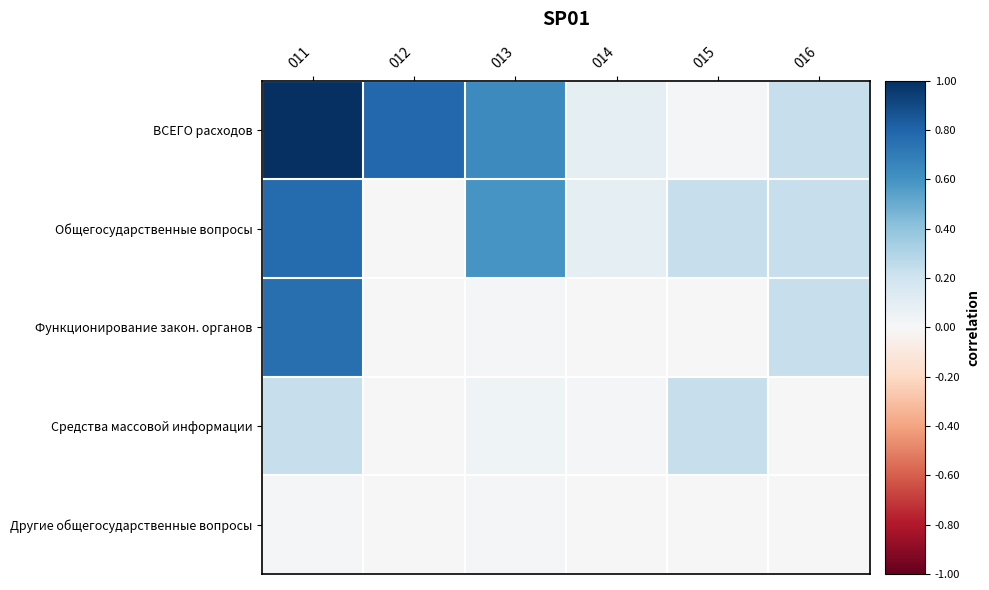

What is the greatest value displayed?

1.0